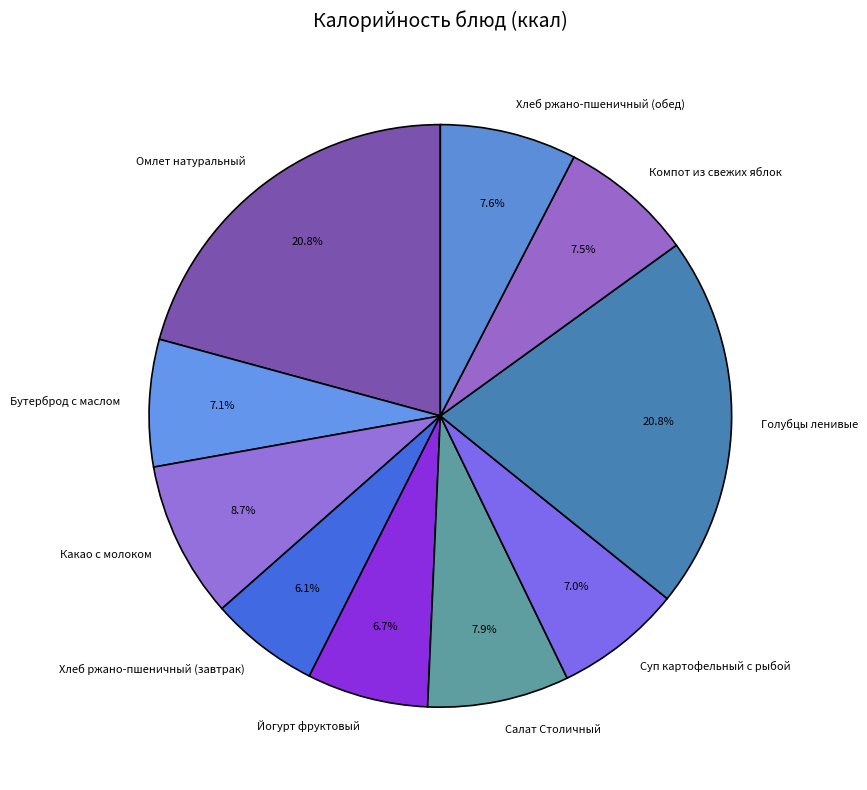

How many segments does this pie chart have?

10